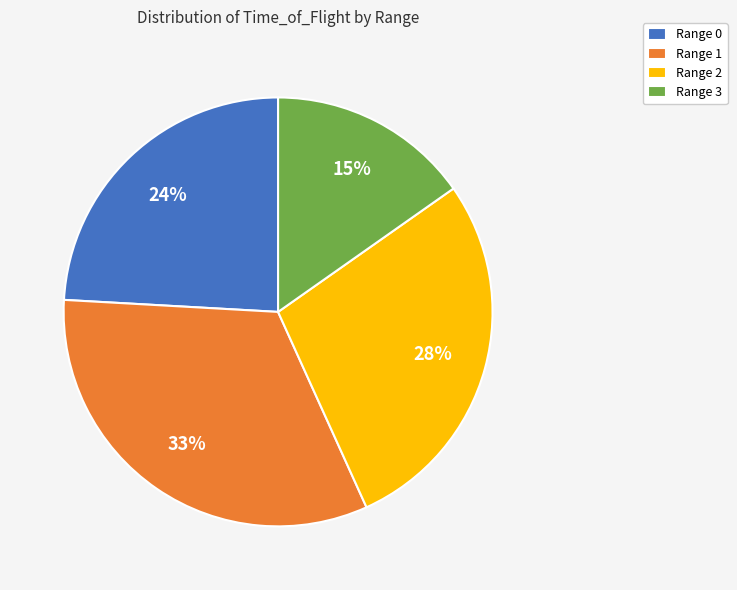

Is there a majority slice in this chart?

No